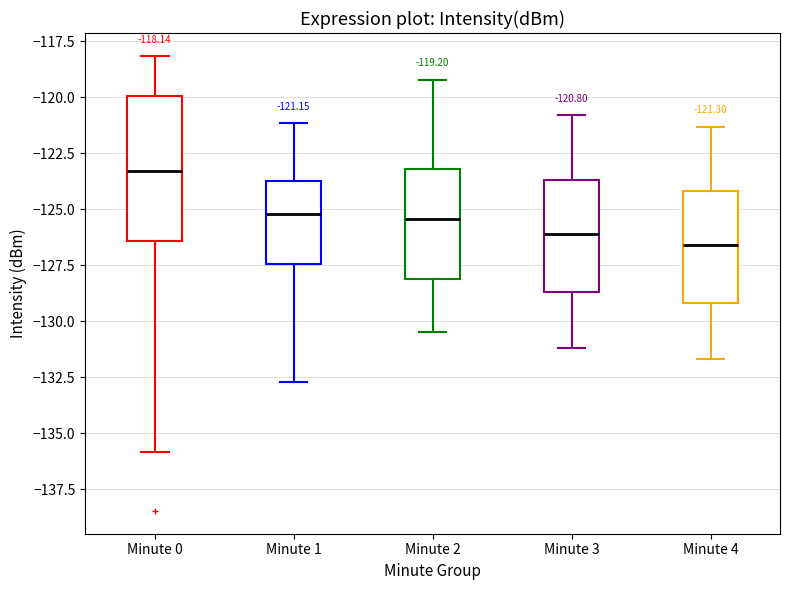

Comparing the boxes themselves (not the whiskers), which one is the tallest?

Minute 0